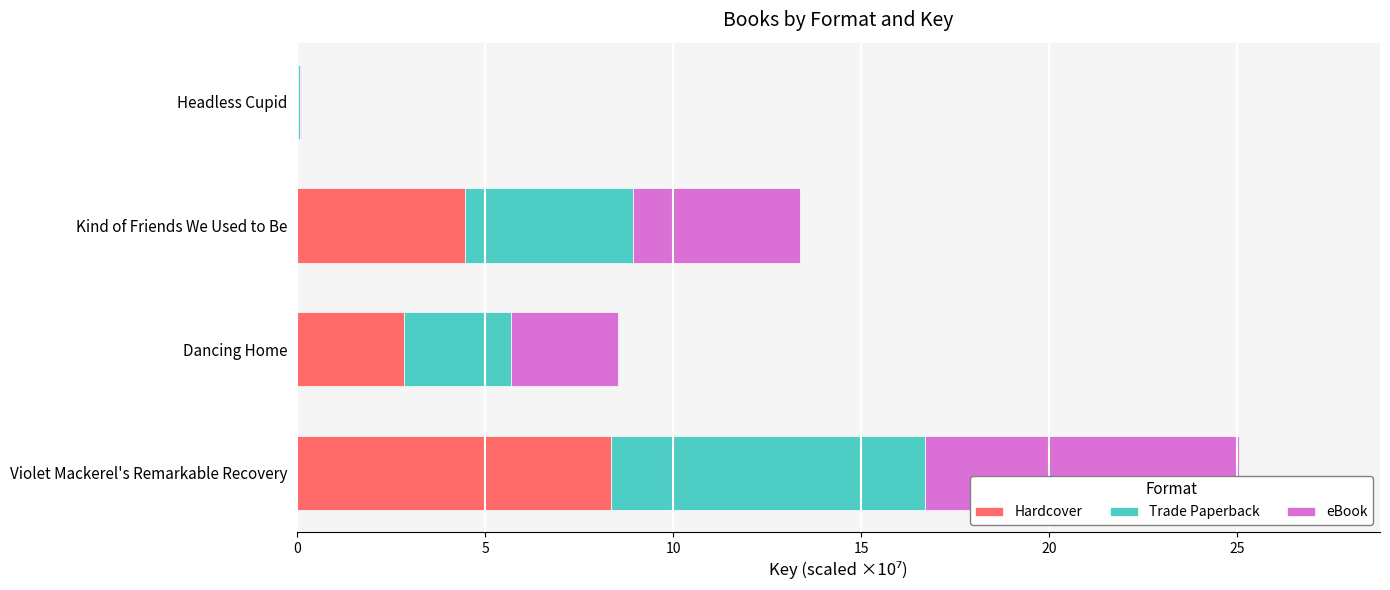

The Hardcover series shows 7.8 at Kind of Friends We Used to Be. True or false?

False